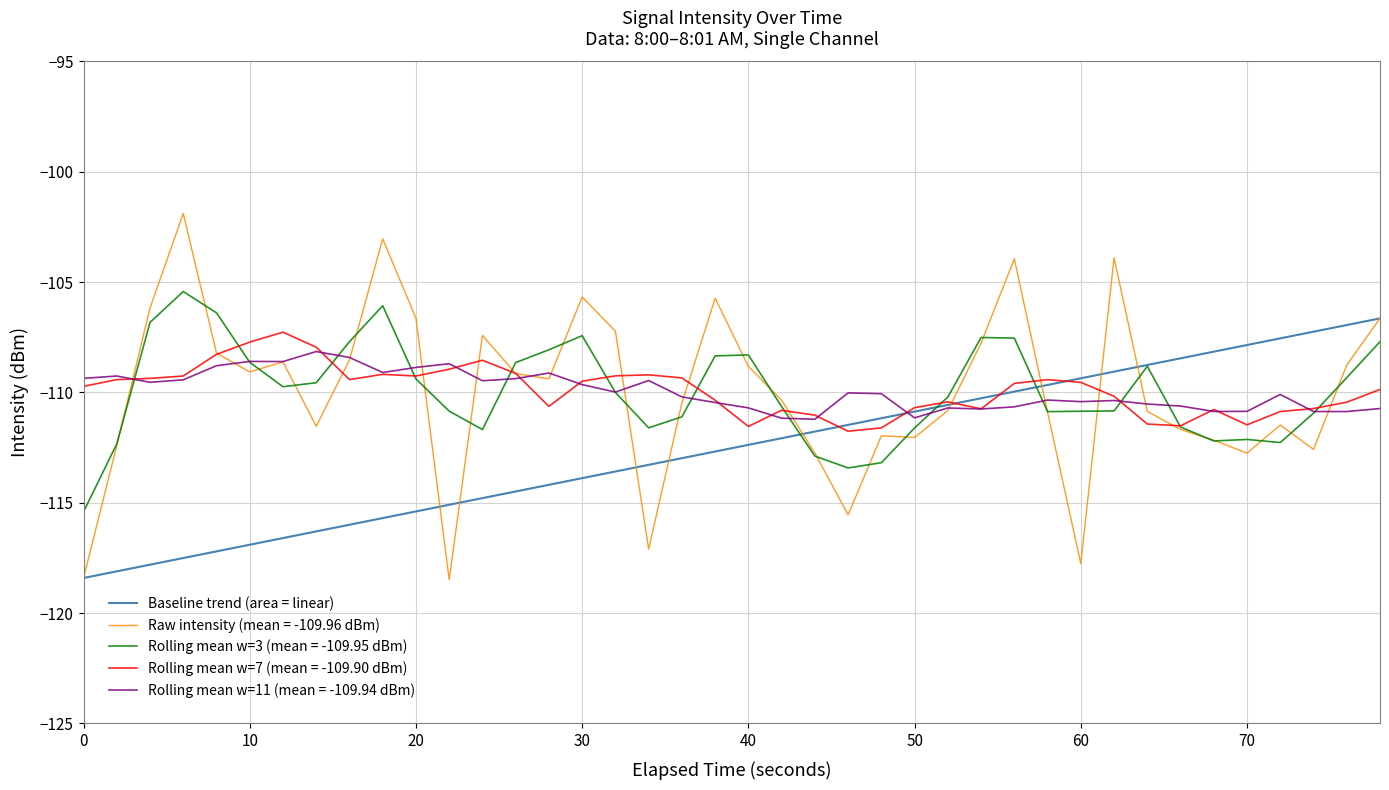

What is the highest value of the Baseline trend (area = linear) series?

-106.6